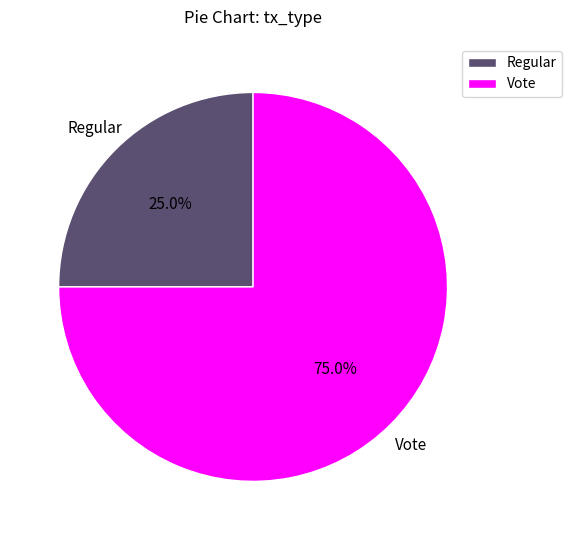

Approximately how many times larger is the value at Regular compared to Vote?

0.3